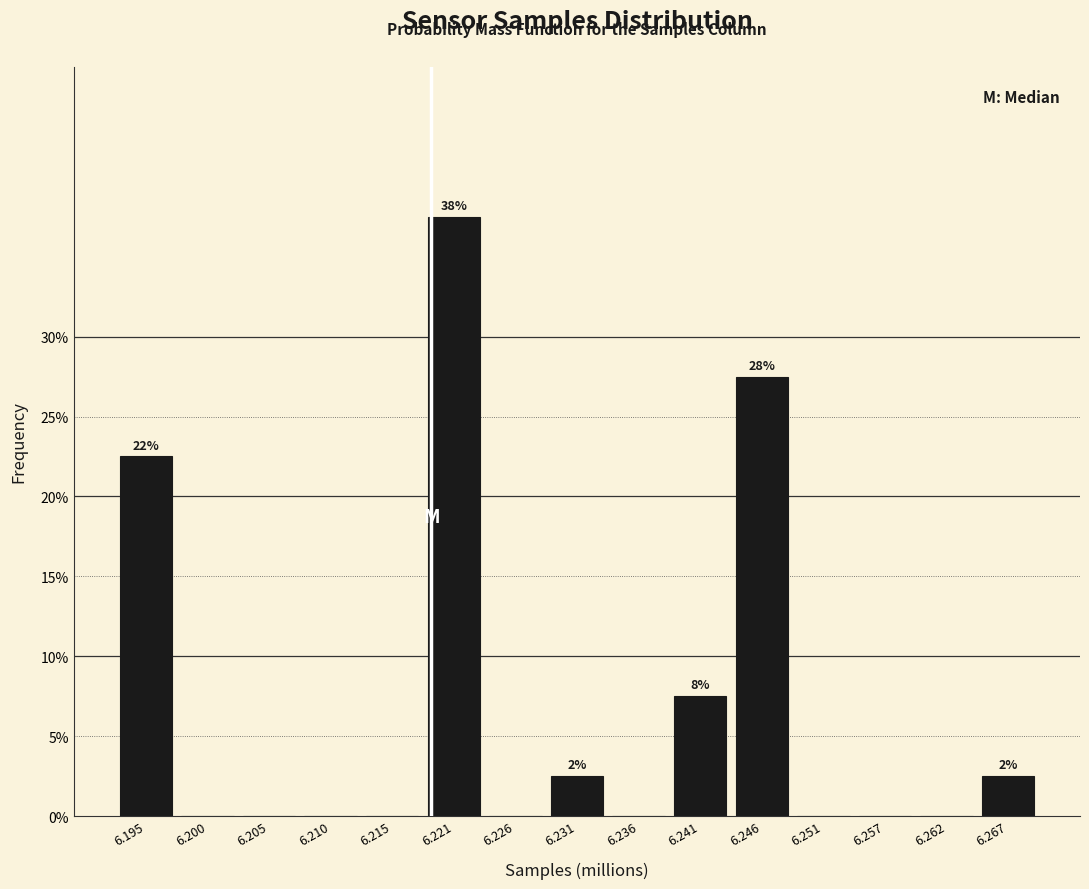

Reading left to right, what are all the values shown in this chart?

6.195=22.5	6.200=0.0	6.205=0.0	6.210=0.0	6.215=0.0	6.221=37.5	6.226=0.0	6.231=2.5	6.236=0.0	6.241=7.5	6.246=27.5	6.251=0.0	6.257=0.0	6.262=0.0	6.267=2.5